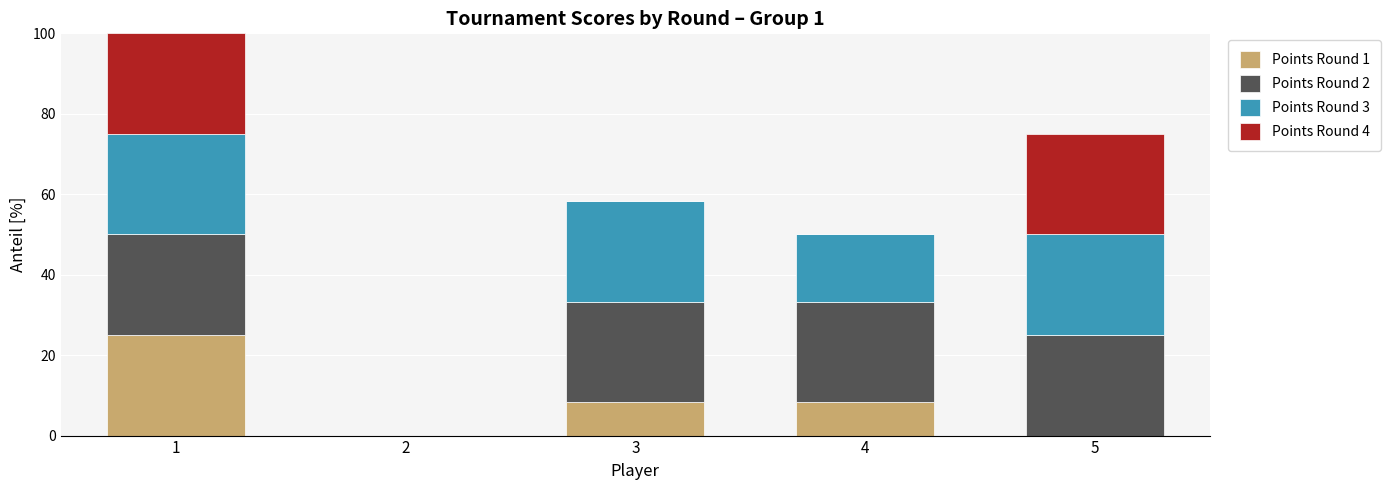

What is the total value across all series at 4?

50.0